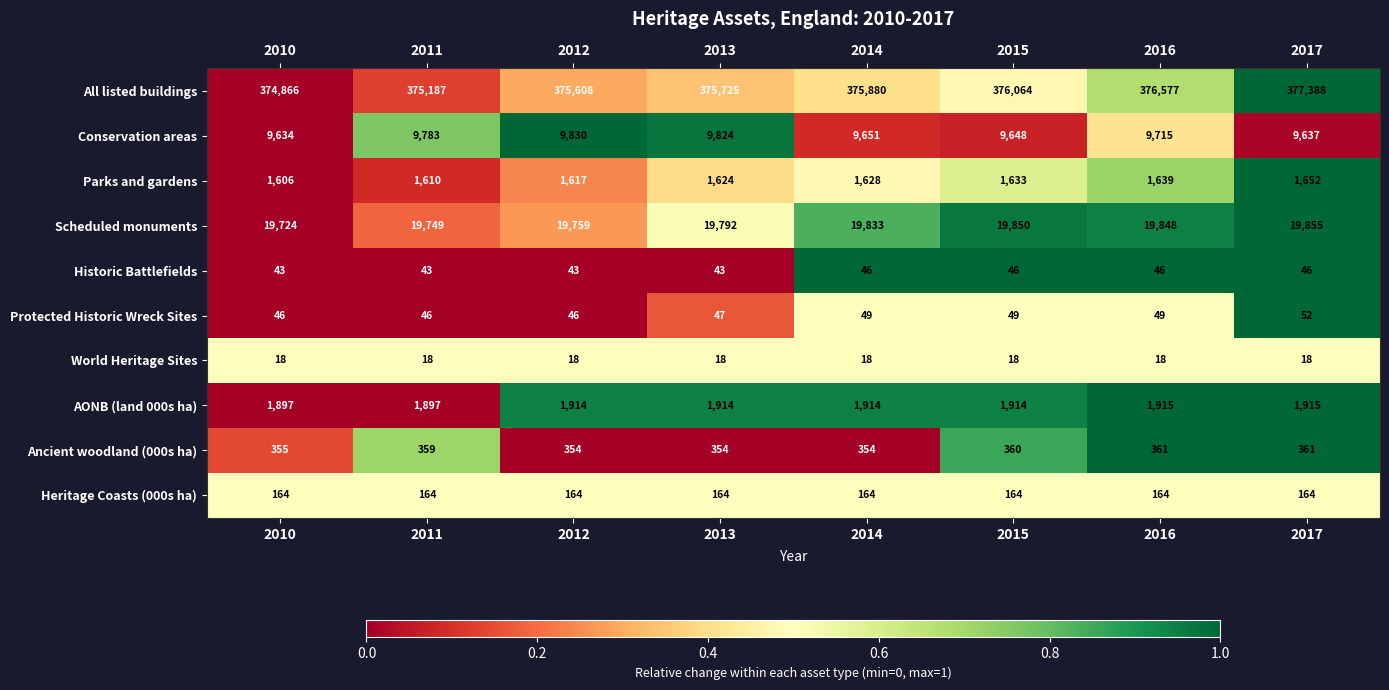

How many series are shown in this chart?

10